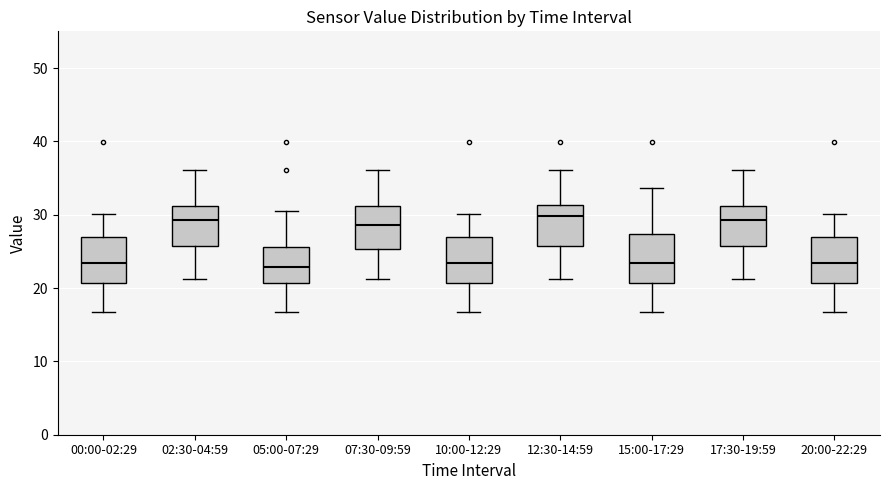

Where does the lower whisker of the box for 15:00-17:29 end on the y-axis? The values are not printed on the chart, so give them approximately, as read against the axis.

17